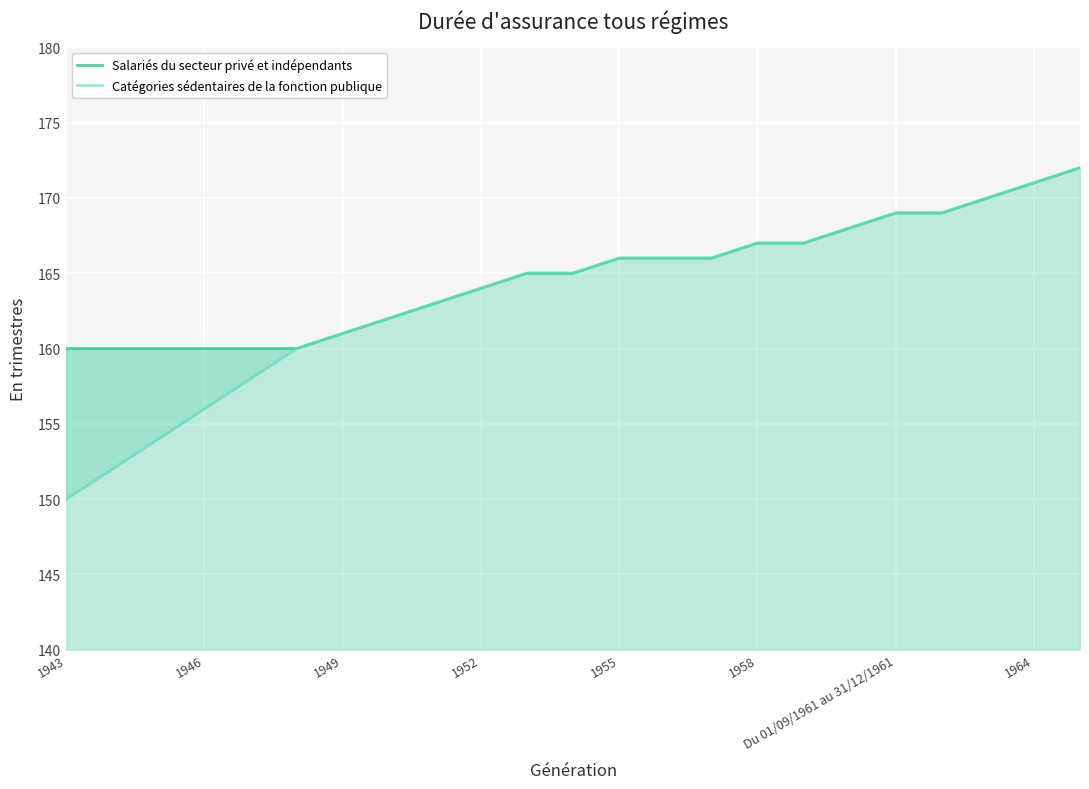

Which label corresponds to the smallest value in the chart?

1943